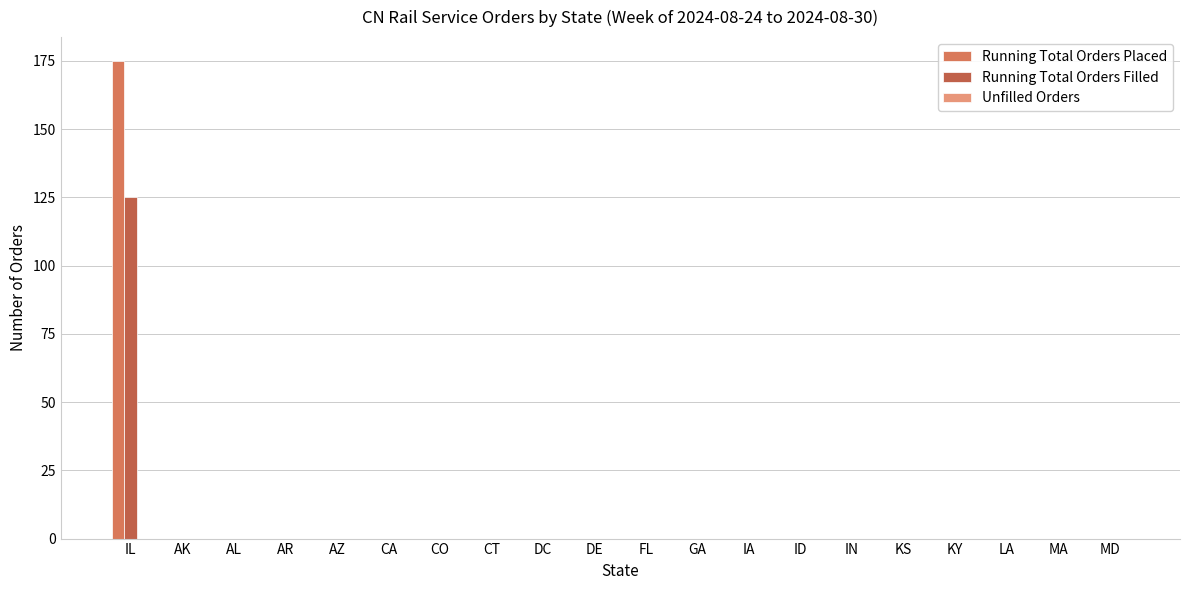

At which category is the sum across all series the highest?

IL